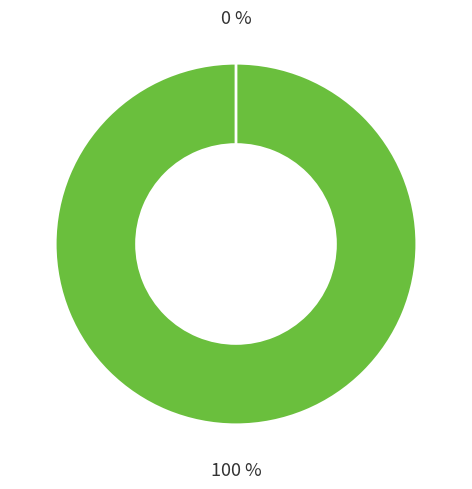

Rank the categories by value from lowest to highest.

Ticket, Vote